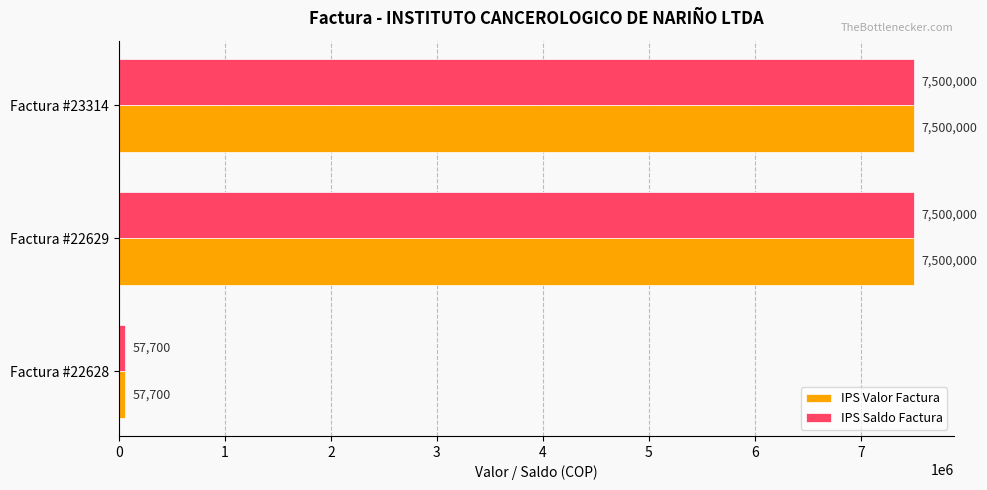

What is the minimum value for IPS Valor Factura?

57700